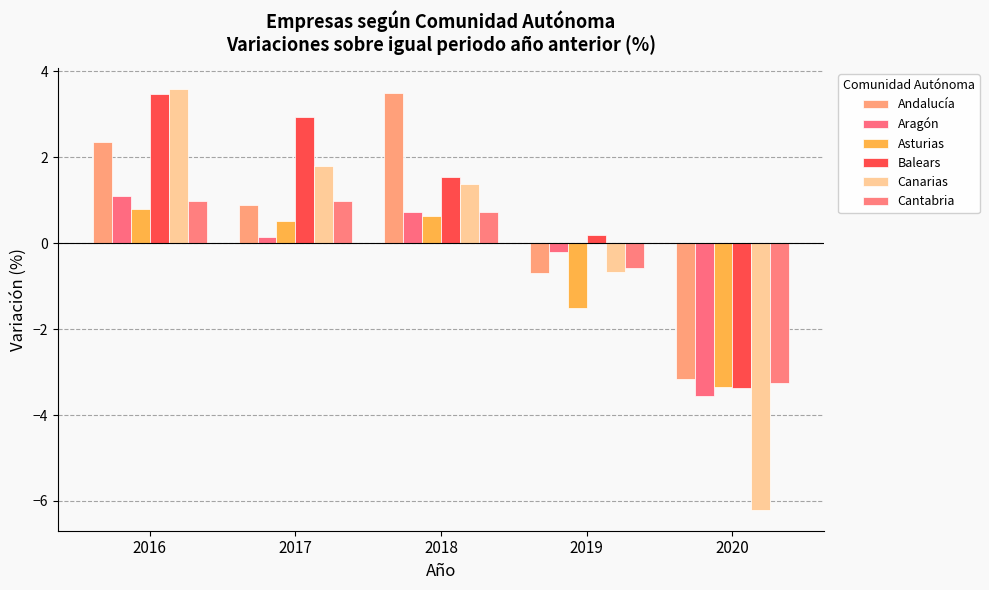

At which label is Andalucía closest to 0?

2019